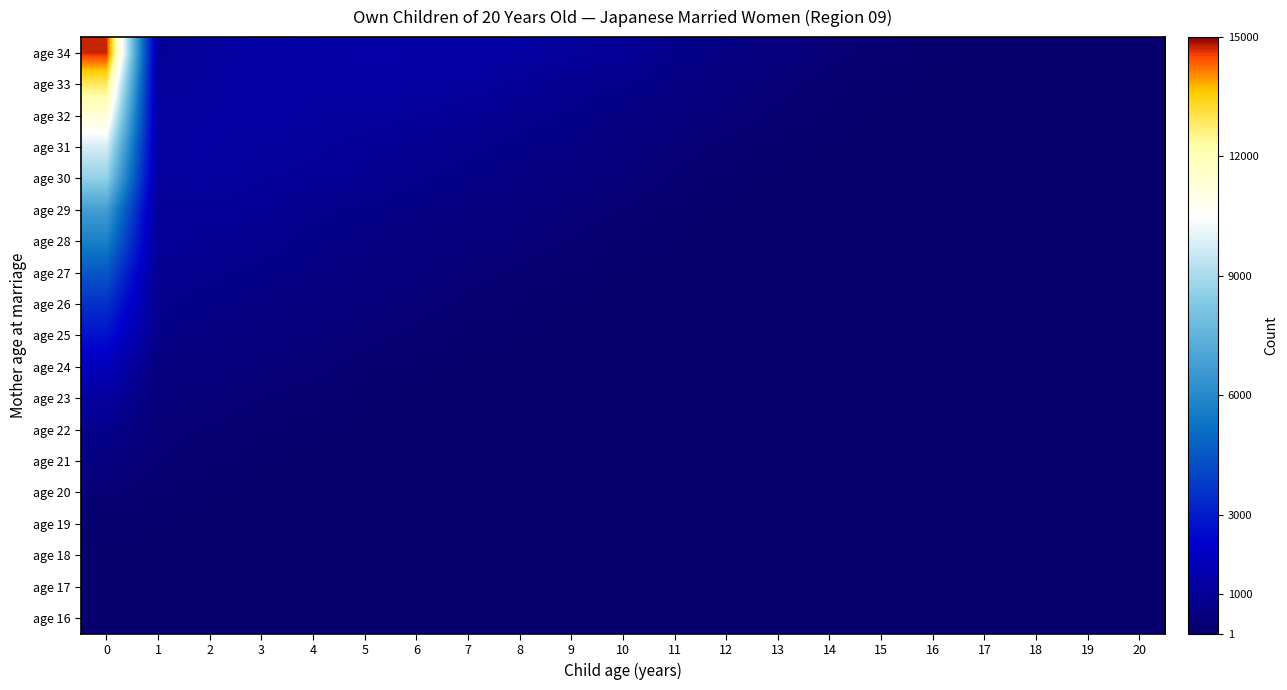

List the series in order of their peak value, highest first.

age 34, age 33, age 32, age 31, age 30, age 29, age 28, age 27, age 26, age 25, age 24, age 23, age 22, age 21, age 20, age 19, age 18, age 17, age 16